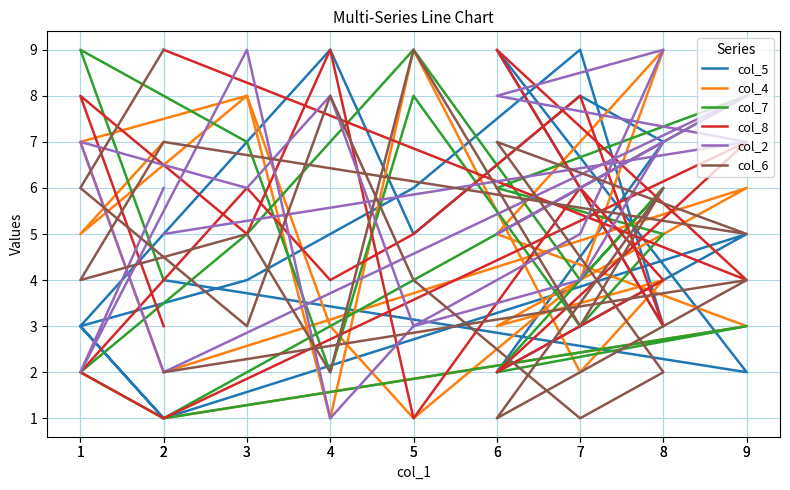

What is the value of the col_6 point at the 19th from the left?

2